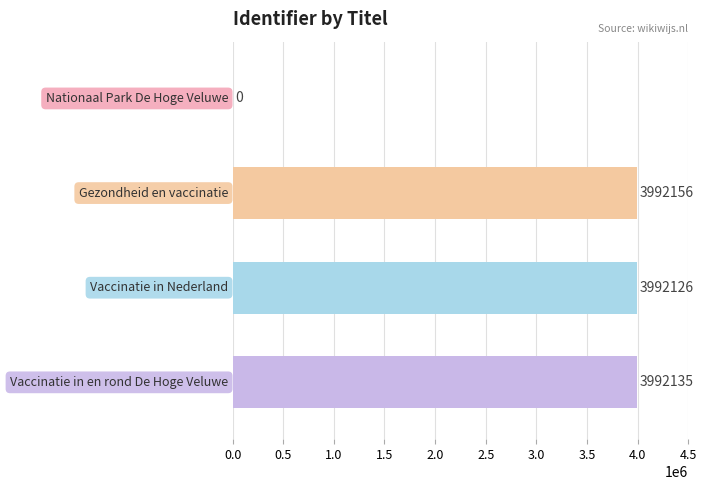

Does the chart contain stacked bars?

No